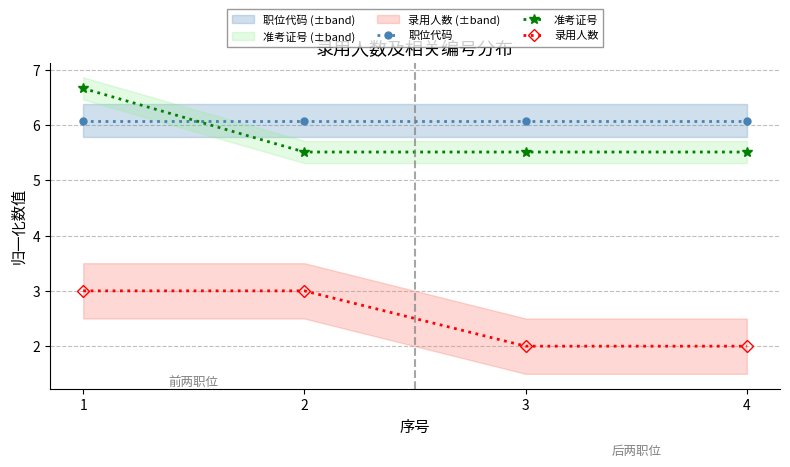

After their last crossing, which series has the higher values: 准考证号 or 职位代码?

职位代码